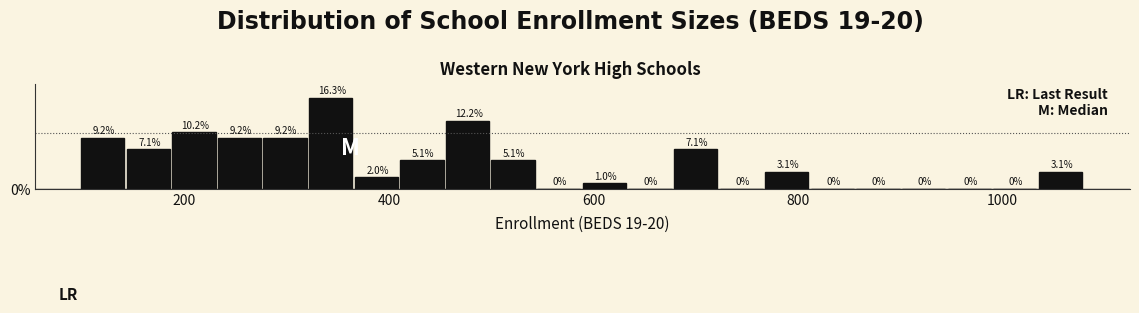

Around what value on the x-axis is the tallest bar? Give the approximate position of its centre, as read against the axis.

340